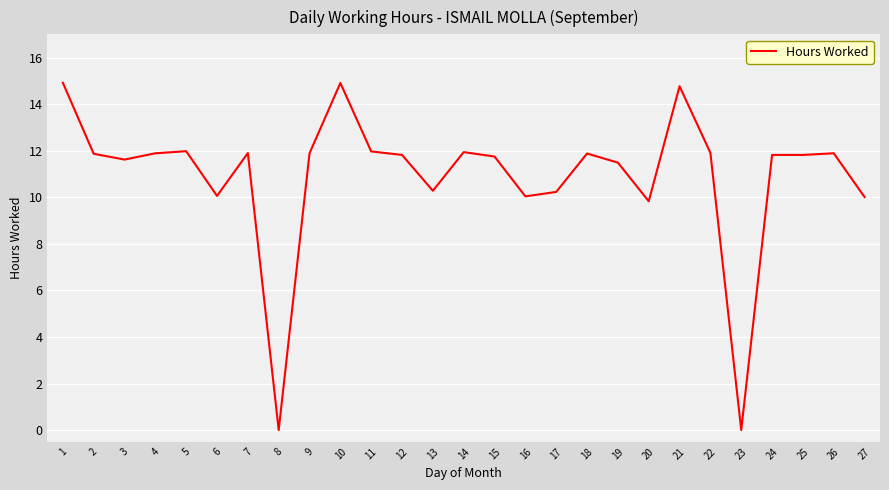

What is the difference between the values at 1 and 7?

3.0